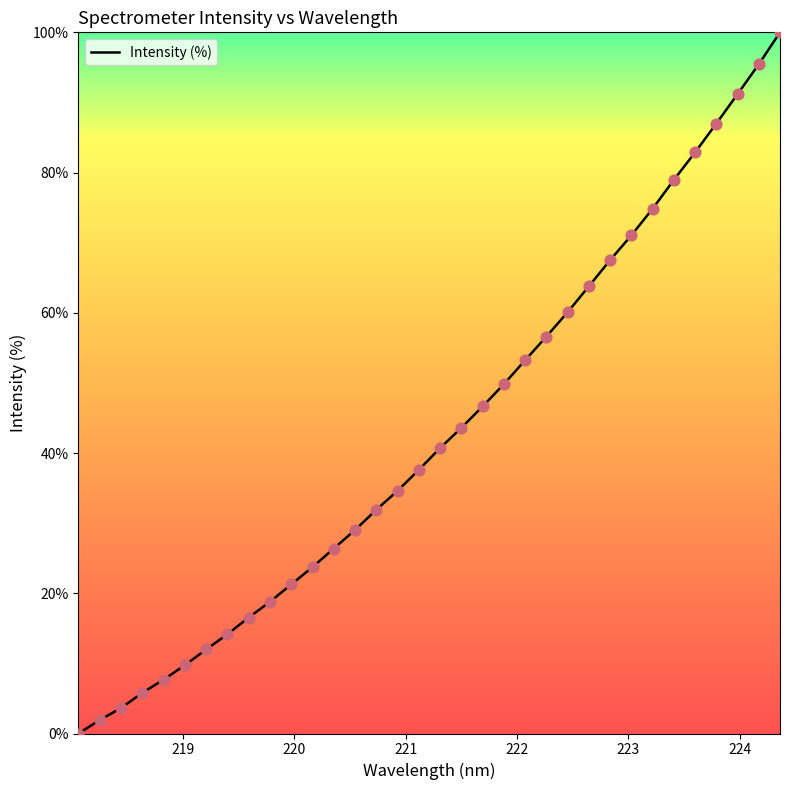

What is the maximum value shown in the chart?

100.0